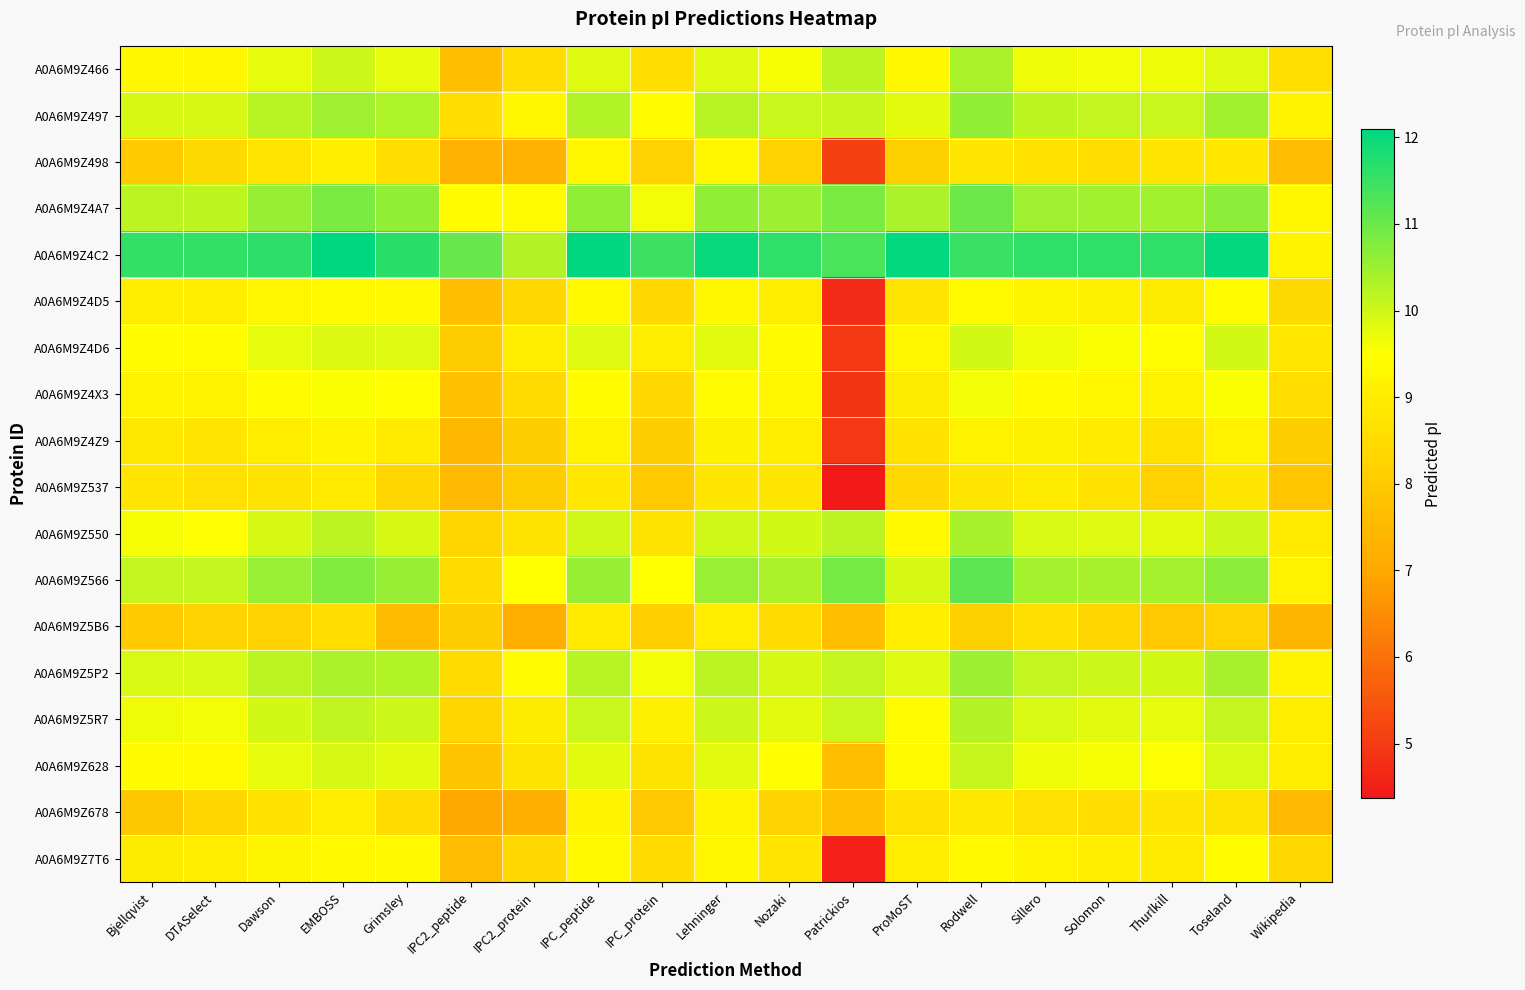

Reading left to right, what are all the values shown in this chart?

A0A6M9Z466: Bjellqvist=9.3	DTASelect=9.3	Dawson=9.8	EMBOSS=10.0	Grimsley=9.8	IPC2_peptide=7.7	IPC2_protein=8.6	IPC_peptide=9.9	IPC_protein=8.6	Lehninger=9.8	Nozaki=9.6	Patrickios=10.2	ProMoST=9.3	Rodwell=10.4	Sillero=9.7	Solomon=9.6	Thurlkill=9.7	Toseland=9.8	Wikipedia=8.6
A0A6M9Z497: Bjellqvist=9.9	DTASelect=9.9	Dawson=10.2	EMBOSS=10.5	Grimsley=10.3	IPC2_peptide=8.6	IPC2_protein=9.3	IPC_peptide=10.3	IPC_protein=9.5	Lehninger=10.2	Nozaki=10.1	Patrickios=10.1	ProMoST=9.8	Rodwell=10.6	Sillero=10.2	Solomon=10.1	Thurlkill=10.1	Toseland=10.4	Wikipedia=9.2
A0A6M9Z498: Bjellqvist=8.0	DTASelect=8.5	Dawson=8.8	EMBOSS=9.0	Grimsley=8.6	IPC2_peptide=7.3	IPC2_protein=7.3	IPC_peptide=9.3	IPC_protein=8.2	Lehninger=9.3	Nozaki=8.3	Patrickios=5.1	ProMoST=8.2	Rodwell=8.8	Sillero=8.7	Solomon=8.6	Thurlkill=8.8	Toseland=8.8	Wikipedia=7.6
A0A6M9Z4A7: Bjellqvist=10.2	DTASelect=10.2	Dawson=10.6	EMBOSS=10.8	Grimsley=10.6	IPC2_peptide=9.5	IPC2_protein=9.4	IPC_peptide=10.6	IPC_protein=9.6	Lehninger=10.6	Nozaki=10.5	Patrickios=10.8	ProMoST=10.4	Rodwell=11.0	Sillero=10.5	Solomon=10.5	Thurlkill=10.5	Toseland=10.7	Wikipedia=9.3
A0A6M9Z4C2: Bjellqvist=11.6	DTASelect=11.6	Dawson=11.6	EMBOSS=12.1	Grimsley=11.7	IPC2_peptide=11.0	IPC2_protein=10.3	IPC_peptide=12.1	IPC_protein=11.5	Lehninger=12.0	Nozaki=11.6	Patrickios=11.3	ProMoST=12.0	Rodwell=11.5	Sillero=11.6	Solomon=11.6	Thurlkill=11.6	Toseland=12.0	Wikipedia=9.2
A0A6M9Z4D5: Bjellqvist=9.0	DTASelect=9.0	Dawson=9.3	EMBOSS=9.4	Grimsley=9.3	IPC2_peptide=7.7	IPC2_protein=8.4	IPC_peptide=9.3	IPC_protein=8.4	Lehninger=9.3	Nozaki=9.0	Patrickios=4.7	ProMoST=8.8	Rodwell=9.4	Sillero=9.2	Solomon=9.1	Thurlkill=8.9	Toseland=9.4	Wikipedia=8.4
A0A6M9Z4D6: Bjellqvist=9.5	DTASelect=9.5	Dawson=9.8	EMBOSS=9.9	Grimsley=9.9	IPC2_peptide=8.1	IPC2_protein=9.0	IPC_peptide=9.8	IPC_protein=9.0	Lehninger=9.8	Nozaki=9.4	Patrickios=5.0	ProMoST=9.3	Rodwell=10.0	Sillero=9.7	Solomon=9.6	Thurlkill=9.5	Toseland=10.0	Wikipedia=8.9
A0A6M9Z4X3: Bjellqvist=9.2	DTASelect=9.1	Dawson=9.4	EMBOSS=9.6	Grimsley=9.5	IPC2_peptide=7.7	IPC2_protein=8.5	IPC_peptide=9.4	IPC_protein=8.4	Lehninger=9.4	Nozaki=9.3	Patrickios=4.9	ProMoST=8.9	Rodwell=9.6	Sillero=9.4	Solomon=9.3	Thurlkill=9.1	Toseland=9.6	Wikipedia=8.6
A0A6M9Z4Z9: Bjellqvist=8.9	DTASelect=8.8	Dawson=9.0	EMBOSS=9.2	Grimsley=8.9	IPC2_peptide=7.5	IPC2_protein=8.1	IPC_peptide=9.1	IPC_protein=8.1	Lehninger=9.1	Nozaki=9.0	Patrickios=4.9	ProMoST=8.7	Rodwell=9.2	Sillero=9.1	Solomon=8.9	Thurlkill=8.7	Toseland=9.1	Wikipedia=8.1
A0A6M9Z537: Bjellqvist=8.8	DTASelect=8.6	Dawson=8.7	EMBOSS=8.9	Grimsley=8.3	IPC2_peptide=7.5	IPC2_protein=8.1	IPC_peptide=8.8	IPC_protein=8.0	Lehninger=8.8	Nozaki=8.8	Patrickios=4.4	ProMoST=8.4	Rodwell=8.8	Sillero=8.9	Solomon=8.7	Thurlkill=8.2	Toseland=8.8	Wikipedia=7.9
A0A6M9Z550: Bjellqvist=9.6	DTASelect=9.5	Dawson=9.9	EMBOSS=10.2	Grimsley=9.9	IPC2_peptide=8.3	IPC2_protein=8.7	IPC_peptide=10.0	IPC_protein=8.7	Lehninger=10.0	Nozaki=10.0	Patrickios=10.2	ProMoST=9.3	Rodwell=10.4	Sillero=9.9	Solomon=9.8	Thurlkill=9.8	Toseland=10.0	Wikipedia=8.9
A0A6M9Z566: Bjellqvist=10.1	DTASelect=10.1	Dawson=10.5	EMBOSS=10.8	Grimsley=10.6	IPC2_peptide=8.5	IPC2_protein=9.5	IPC_peptide=10.6	IPC_protein=9.5	Lehninger=10.5	Nozaki=10.4	Patrickios=10.9	ProMoST=9.9	Rodwell=11.2	Sillero=10.4	Solomon=10.4	Thurlkill=10.4	Toseland=10.6	Wikipedia=9.1
A0A6M9Z5B6: Bjellqvist=8.0	DTASelect=8.3	Dawson=8.3	EMBOSS=8.6	Grimsley=7.6	IPC2_peptide=8.1	IPC2_protein=7.2	IPC_peptide=8.9	IPC_protein=8.1	Lehninger=9.0	Nozaki=8.5	Patrickios=7.7	ProMoST=9.0	Rodwell=8.2	Sillero=8.6	Solomon=8.3	Thurlkill=8.0	Toseland=8.2	Wikipedia=7.4
A0A6M9Z5P2: Bjellqvist=9.9	DTASelect=9.9	Dawson=10.2	EMBOSS=10.4	Grimsley=10.3	IPC2_peptide=8.5	IPC2_protein=9.4	IPC_peptide=10.2	IPC_protein=9.6	Lehninger=10.2	Nozaki=9.9	Patrickios=10.1	ProMoST=9.8	Rodwell=10.5	Sillero=10.1	Solomon=10.0	Thurlkill=10.0	Toseland=10.4	Wikipedia=9.2
A0A6M9Z5R7: Bjellqvist=9.6	DTASelect=9.6	Dawson=10.0	EMBOSS=10.2	Grimsley=10.0	IPC2_peptide=8.3	IPC2_protein=8.9	IPC_peptide=10.0	IPC_protein=9.0	Lehninger=10.0	Nozaki=9.8	Patrickios=10.1	ProMoST=9.4	Rodwell=10.3	Sillero=9.9	Solomon=9.8	Thurlkill=9.8	Toseland=10.1	Wikipedia=9.0
A0A6M9Z628: Bjellqvist=9.4	DTASelect=9.4	Dawson=9.8	EMBOSS=9.9	Grimsley=9.8	IPC2_peptide=7.8	IPC2_protein=8.7	IPC_peptide=9.8	IPC_protein=8.7	Lehninger=9.8	Nozaki=9.5	Patrickios=7.7	ProMoST=9.4	Rodwell=10.1	Sillero=9.7	Solomon=9.6	Thurlkill=9.5	Toseland=9.9	Wikipedia=9.0
A0A6M9Z678: Bjellqvist=7.9	DTASelect=8.3	Dawson=8.7	EMBOSS=9.0	Grimsley=8.5	IPC2_peptide=7.0	IPC2_protein=7.2	IPC_peptide=9.2	IPC_protein=7.9	Lehninger=9.2	Nozaki=8.3	Patrickios=7.7	ProMoST=8.7	Rodwell=8.9	Sillero=8.6	Solomon=8.5	Thurlkill=8.8	Toseland=8.7	Wikipedia=7.5
A0A6M9Z7T6: Bjellqvist=8.9	DTASelect=9.0	Dawson=9.2	EMBOSS=9.3	Grimsley=9.3	IPC2_peptide=7.6	IPC2_protein=8.4	IPC_peptide=9.3	IPC_protein=8.5	Lehninger=9.3	Nozaki=8.8	Patrickios=4.5	ProMoST=9.0	Rodwell=9.3	Sillero=9.1	Solomon=9.0	Thurlkill=8.9	Toseland=9.4	Wikipedia=8.4